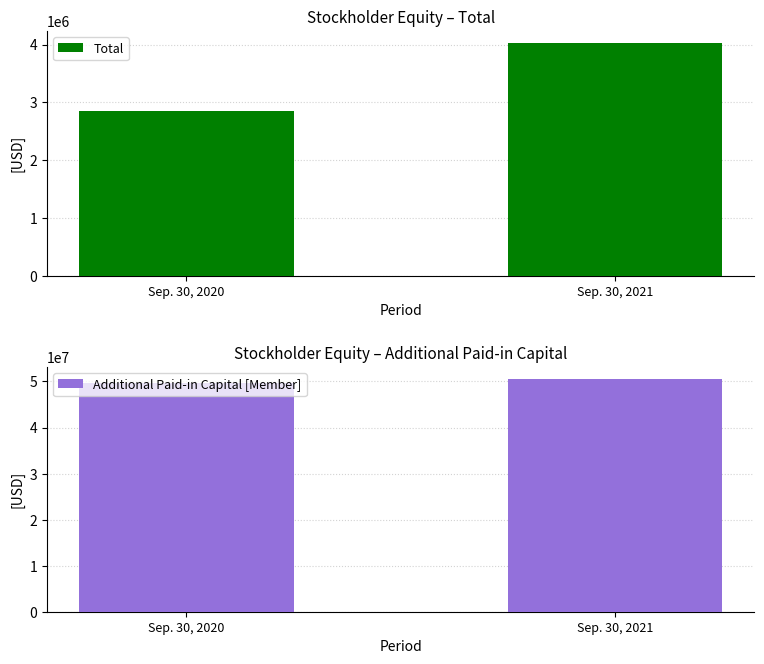

What is the sum of all Additional Paid-in Capital [Member] values?

100388483